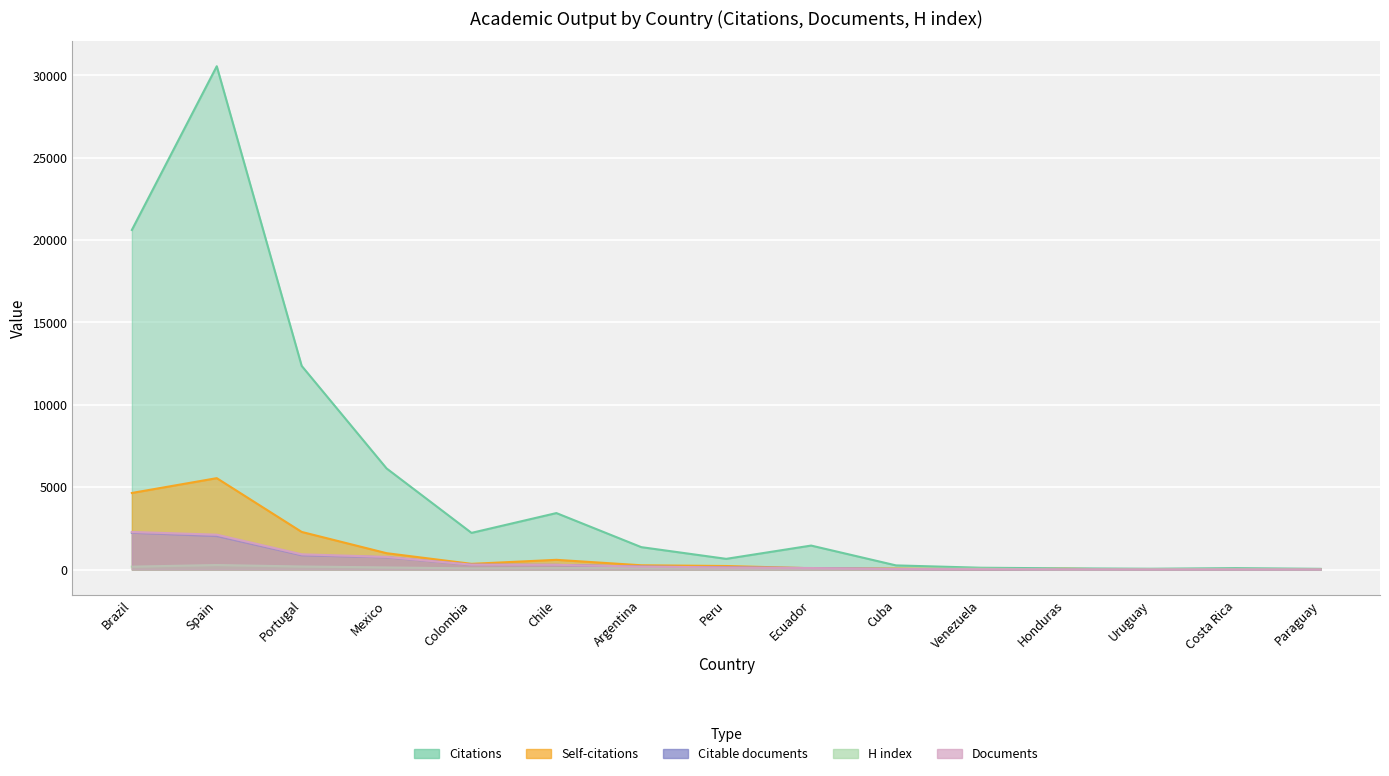

What is the minimum value shown in the chart?

5